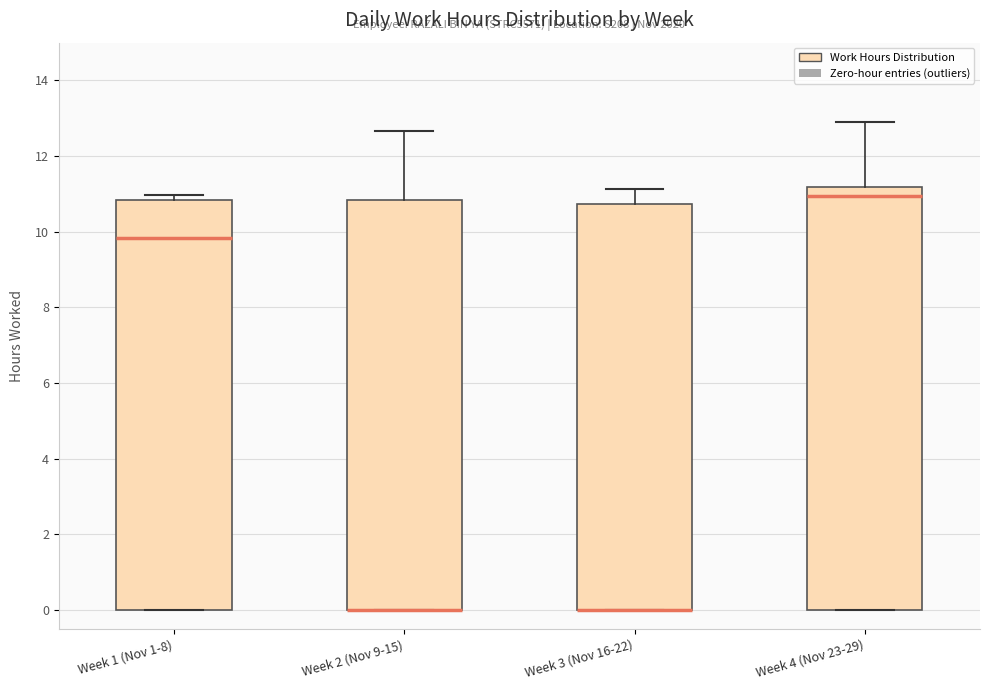

Reading left to right, transcribe this box plot: for each box, give where its median line is, the range the box spans, and where its two whiskers end, as read against the y-axis. The values are not printed on the chart, so give them approximately, as read against the axis.

Week 1 (Nov 1-8): median 9.8, box 0.0 to 10.8, whiskers 0.0 to 11.0
Week 2 (Nov 9-15): median 0.0 (drawn on the box's lower edge), box 0.0 to 10.8, whiskers 0.0 to 12.6
Week 3 (Nov 16-22): median 0.0 (drawn on the box's lower edge), box 0.0 to 10.8, whiskers 0.0 to 11.2
Week 4 (Nov 23-29): median 11.0, box 0.0 to 11.2, whiskers 0.0 to 13.0